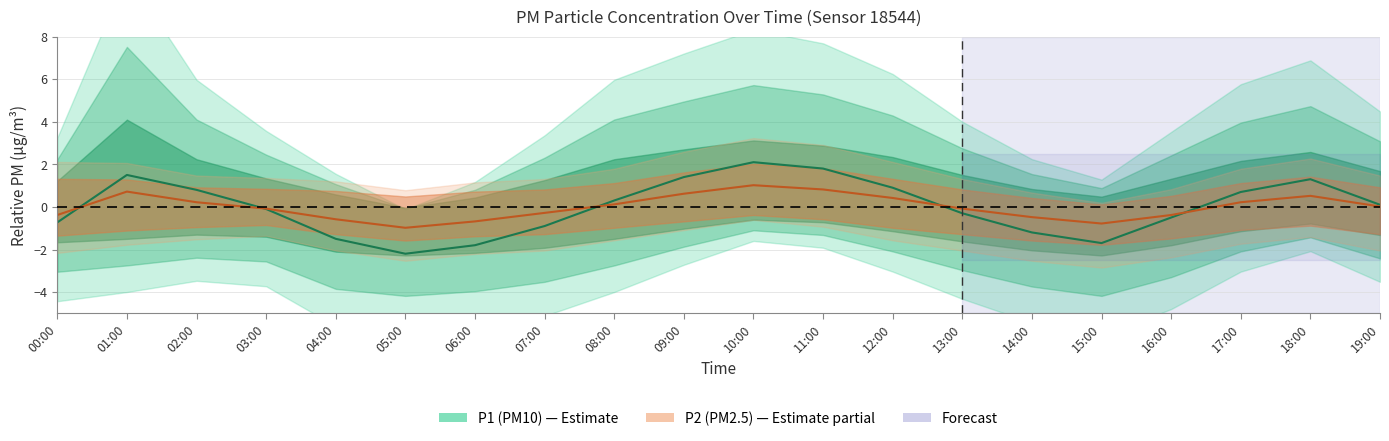

At 14:00, list the series in order from smallest to largest.

P1 line, P2 line